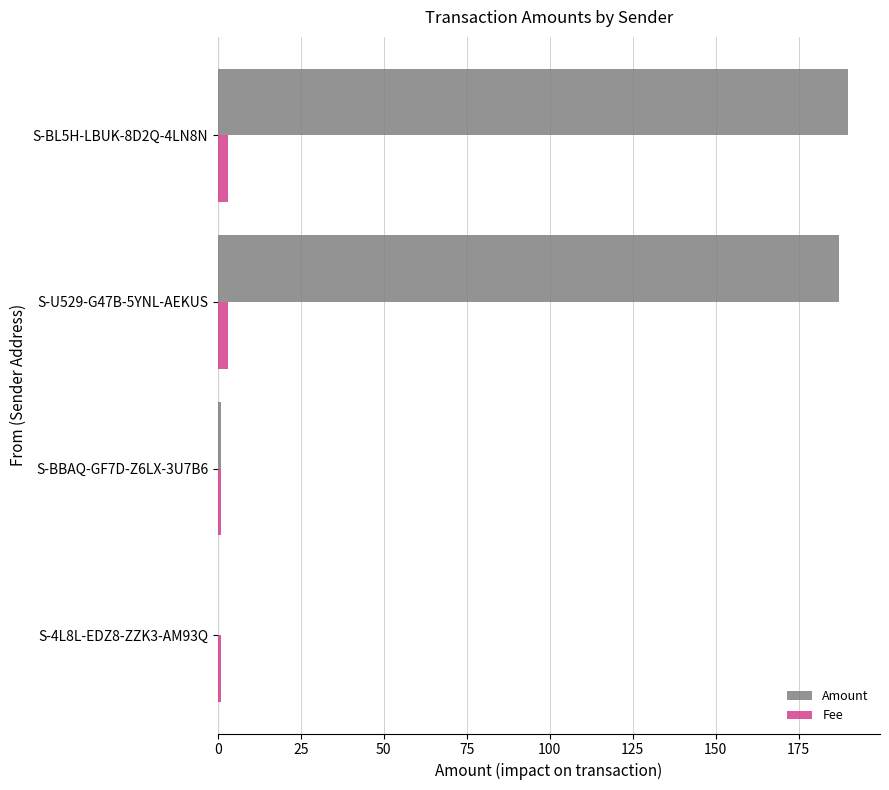

Is the value of Amount at S-BL5H-LBUK-8D2Q-4LN8N greater than the value of Fee at S-BBAQ-GF7D-Z6LX-3U7B6?

Yes